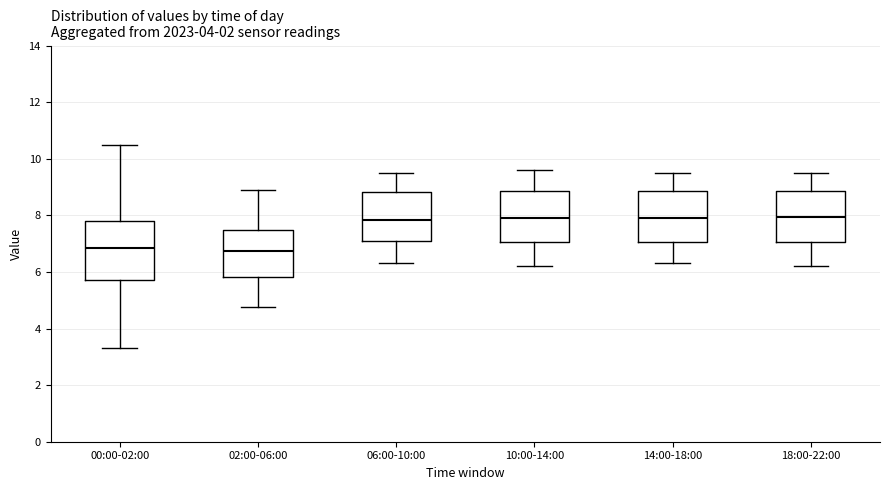

Reading left to right, read every box against the y-axis: the position of its median line, the range the box covers, and the ends of its whiskers. The values are not printed on the chart, so give them approximately, as read against the axis.

00:00-02:00: median 6.8, box 5.8 to 7.8, whiskers 3.4 to 10.6
02:00-06:00: median 6.8, box 5.8 to 7.4, whiskers 4.8 to 9.0
06:00-10:00: median 7.8, box 7.2 to 8.8, whiskers 6.4 to 9.6
10:00-14:00: median 8.0, box 7.0 to 8.8, whiskers 6.2 to 9.6
14:00-18:00: median 8.0, box 7.0 to 8.8, whiskers 6.4 to 9.6
18:00-22:00: median 8.0, box 7.0 to 8.8, whiskers 6.2 to 9.6